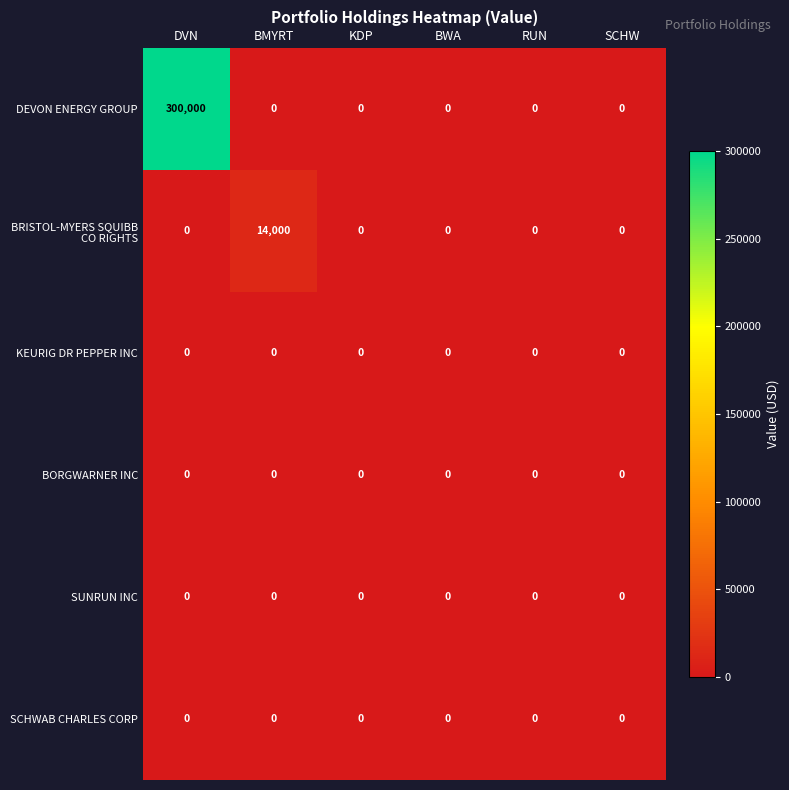

Which series has the largest total across all categories?

DEVON ENERGY GROUP